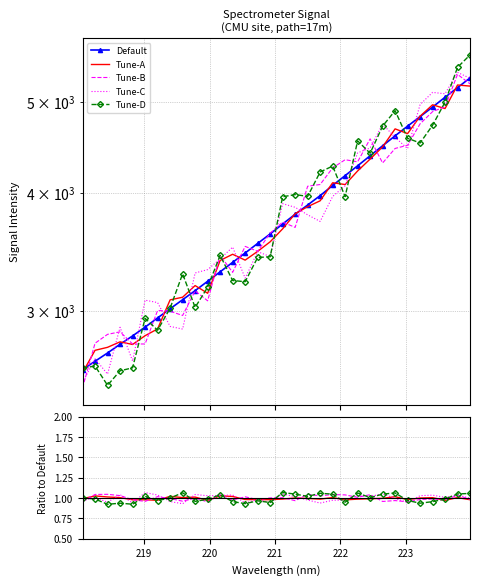

Is it true that the value at 222.0721 is 1192.1?

False